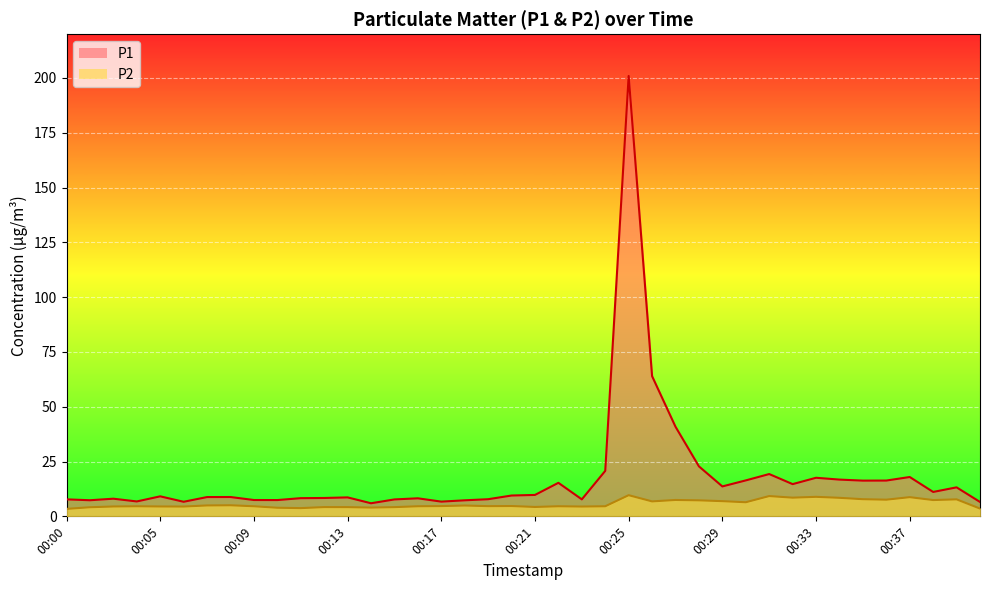

True or false: P2 has more than 2 interior local peaks.

True